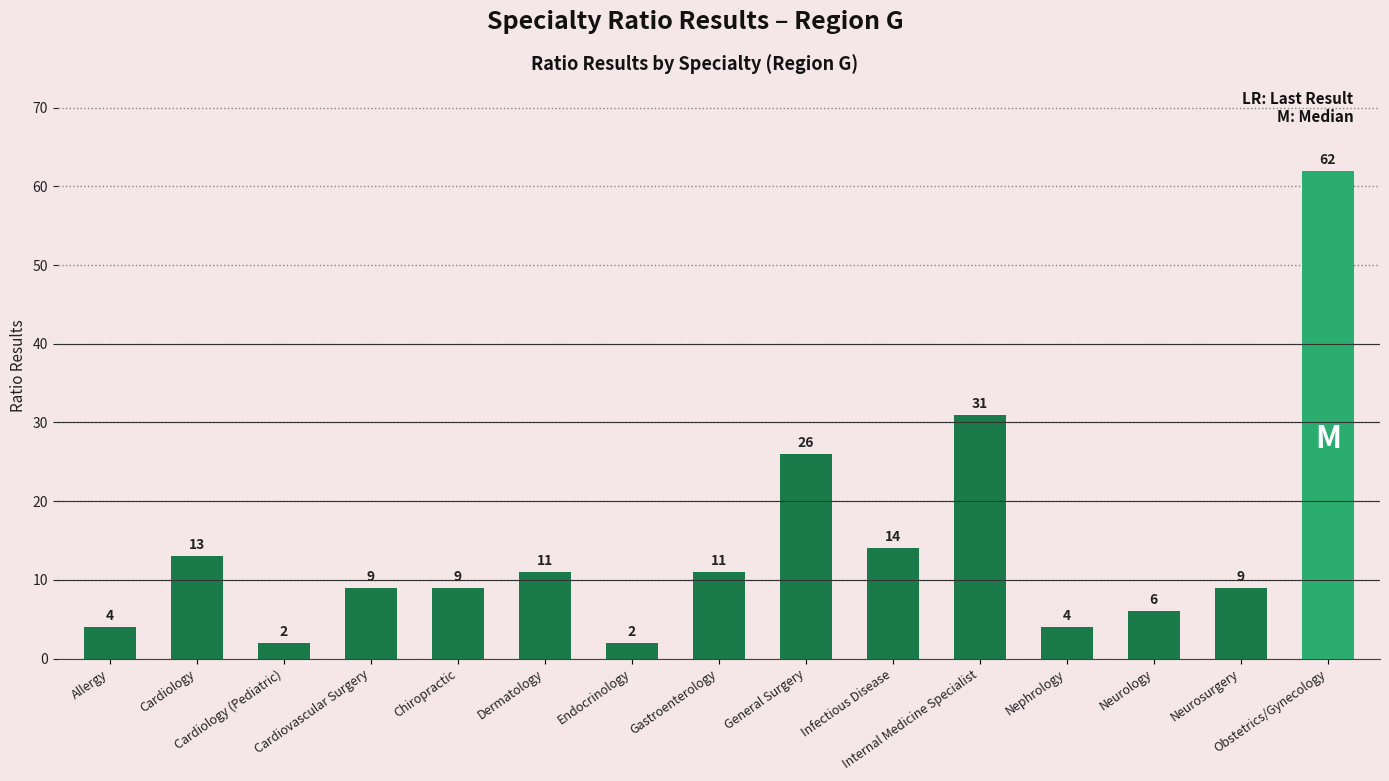

Reading left to right, extract all data points from this chart.

Allergy=4	Cardiology=13	Cardiology (Pediatric)=2	Cardiovascular Surgery=9	Chiropractic=9	Dermatology=11	Endocrinology=2	Gastroenterology=11	General Surgery=26	Infectious Disease=14	Internal Medicine Specialist=31	Nephrology=4	Neurology=6	Neurosurgery=9	Obstetrics/Gynecology=62